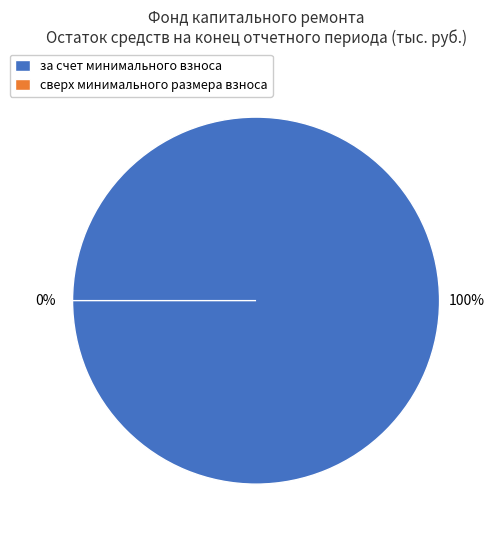

Rank the categories by value from lowest to highest.

сверх минимального размера взноса, за счет минимального взноса